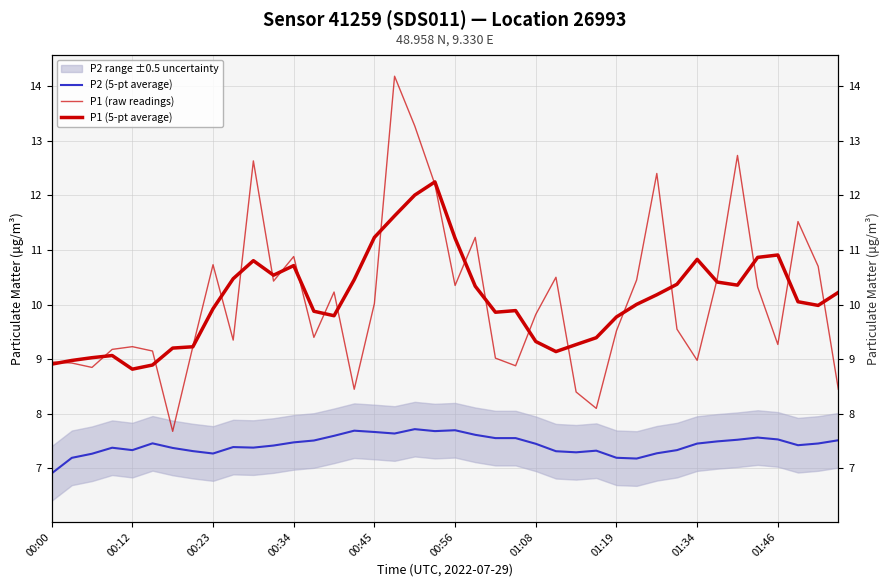

What is the difference between the maximum and minimum values in the P1 (5-pt average) series?

3.4